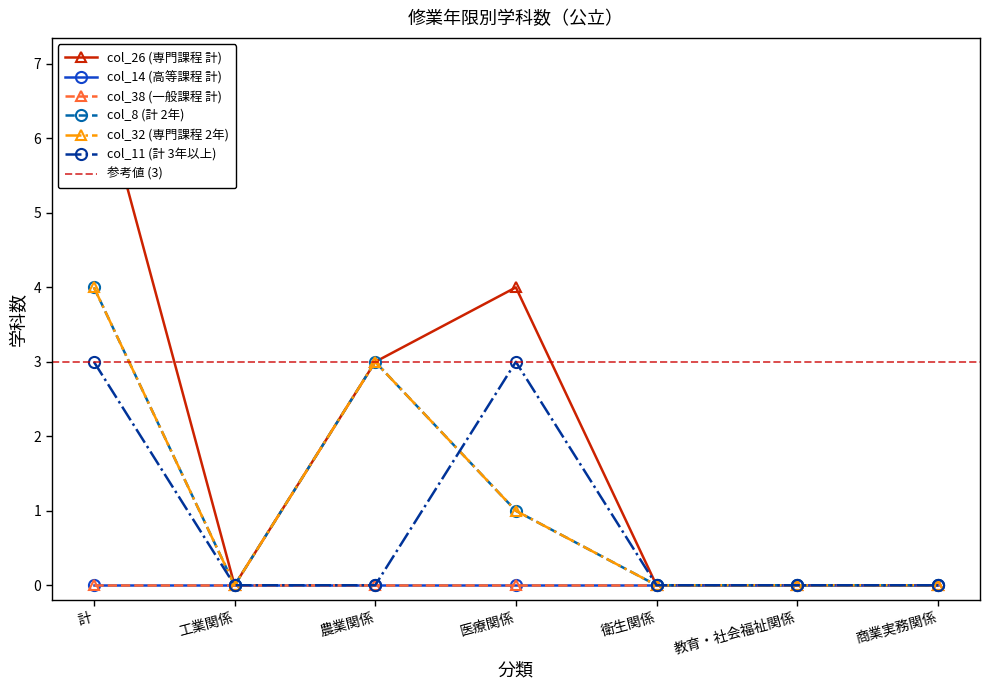

True or false: col_32 (専門課程 2年) and col_26 (専門課程 計) cross at least once.

False